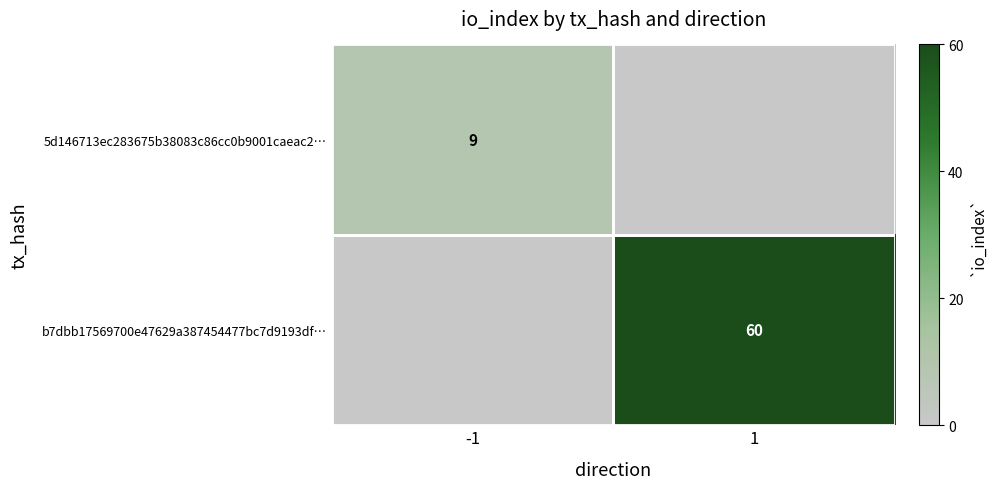

The b7dbb17569700e47629a387454477bc7d9193df… series shows 60 at 1. True or false?

True